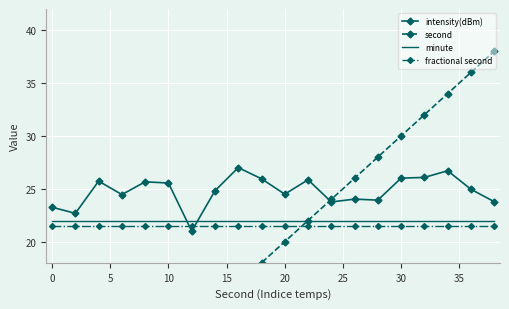

Which series ends up on top after the final intersection of minute and intensity(dBm)?

intensity(dBm)